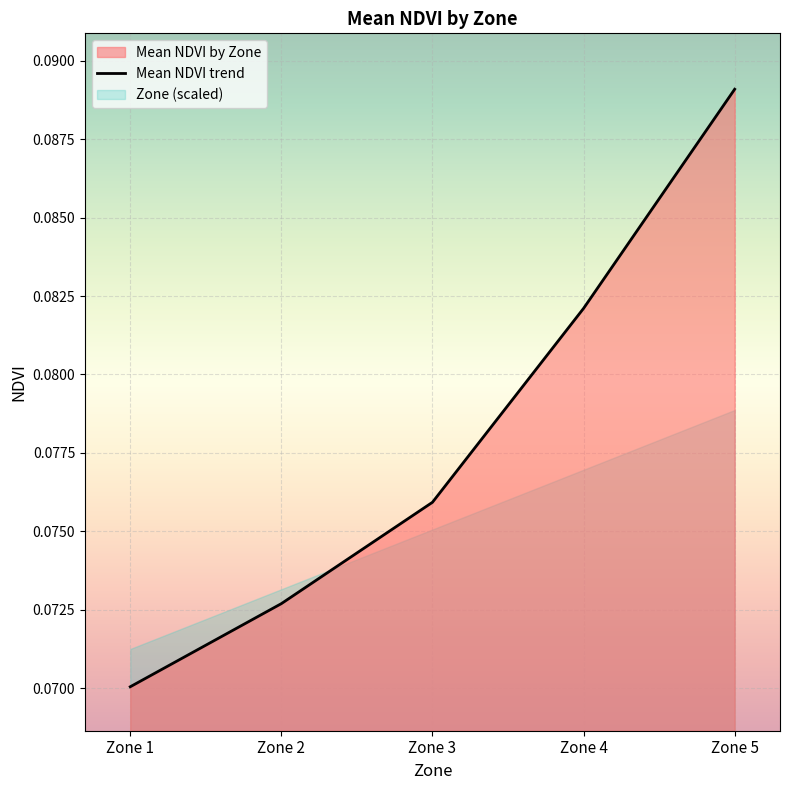

Is it true that the value at Zone 5 is 0.1?

False